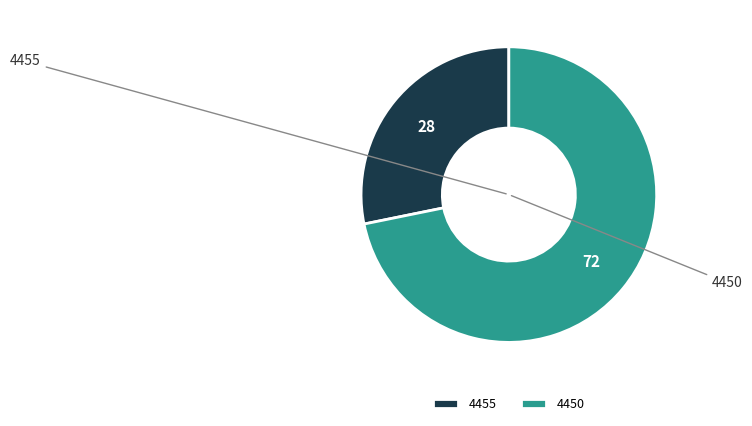

Does 4455 account for over 50% of the chart?

No